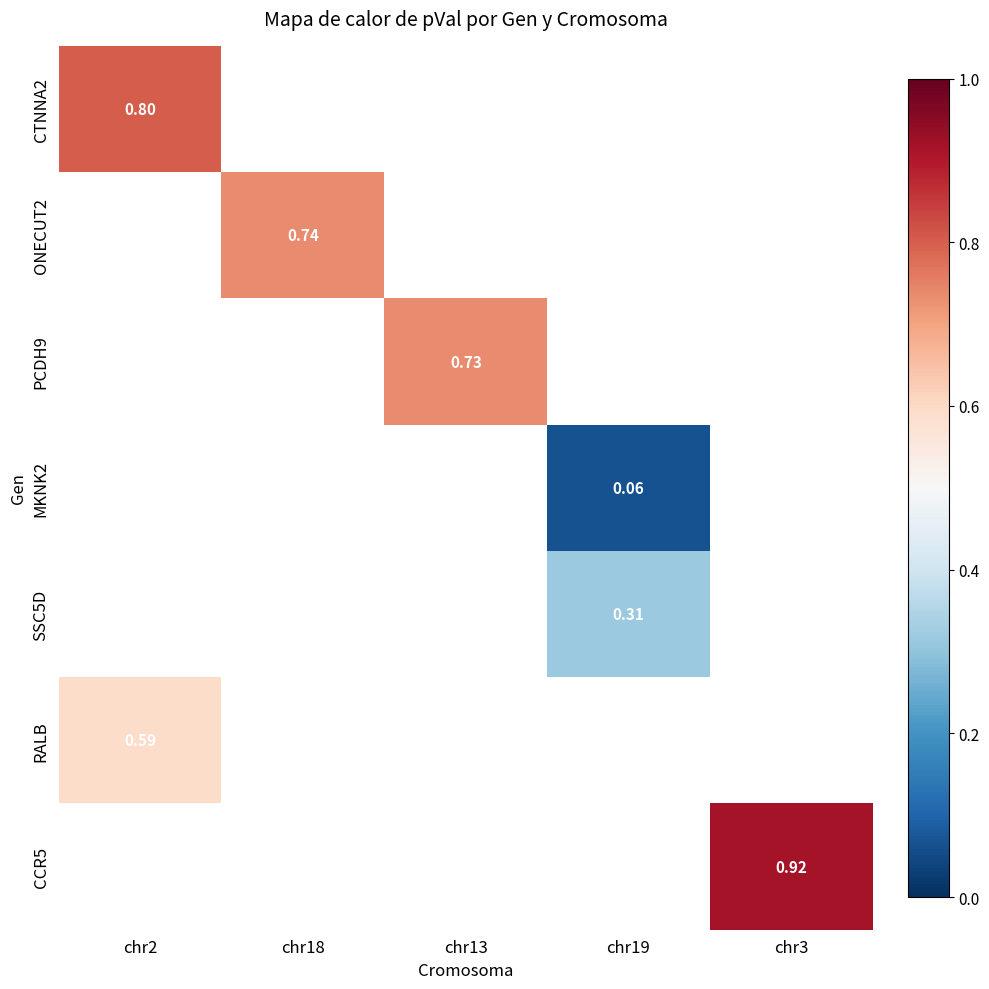

Read the SSC5D value at chr19.

0.3